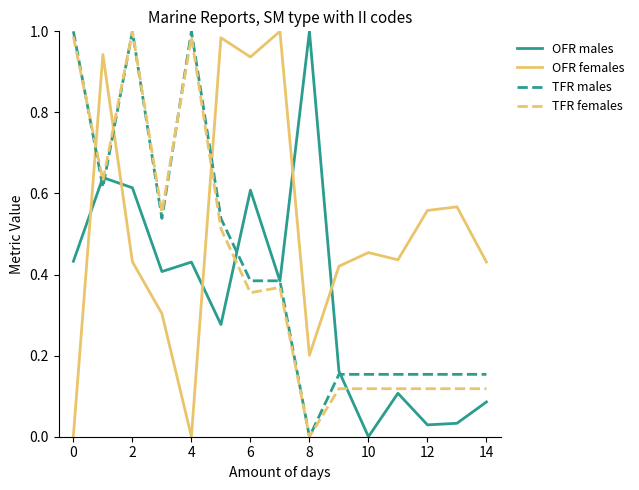

Which series ends up on top after the final intersection of OFR males and OFR females?

OFR females